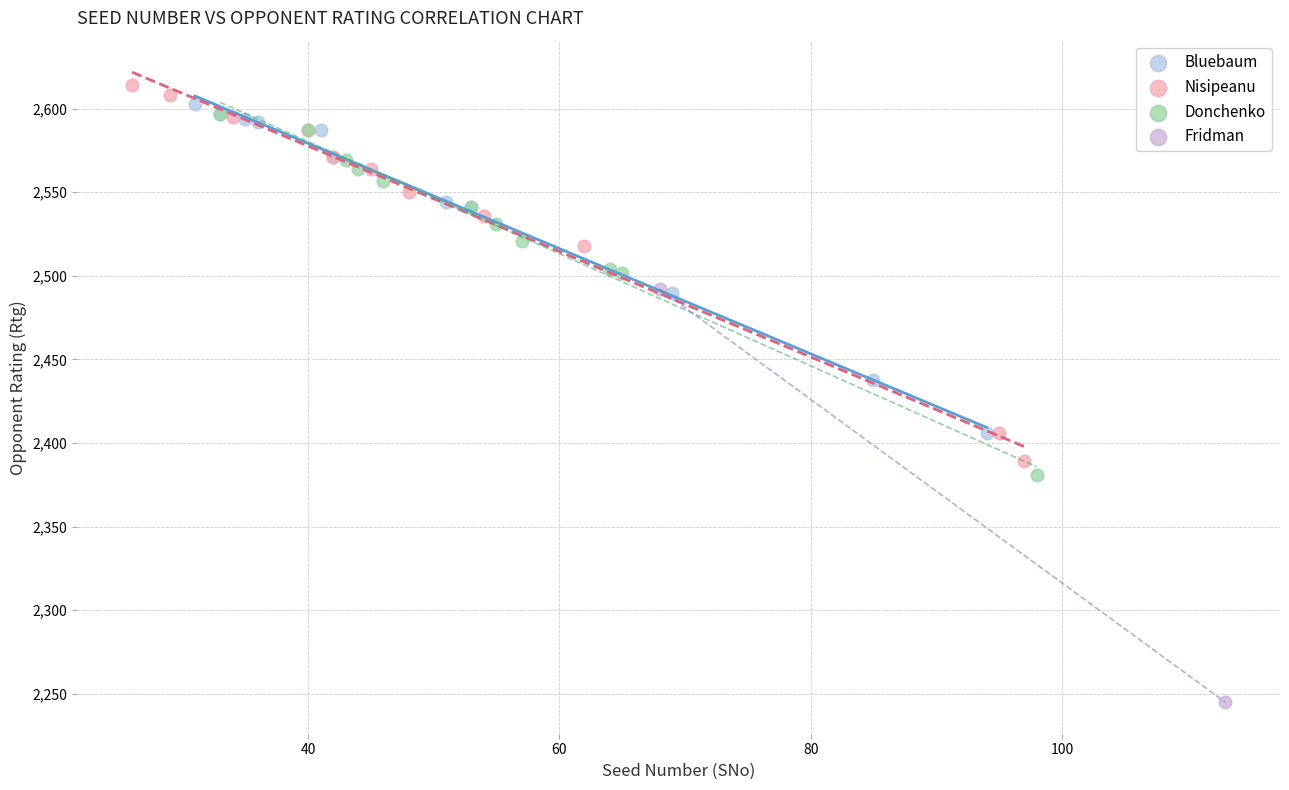

Which series contains the lowest Y value?

Fridman